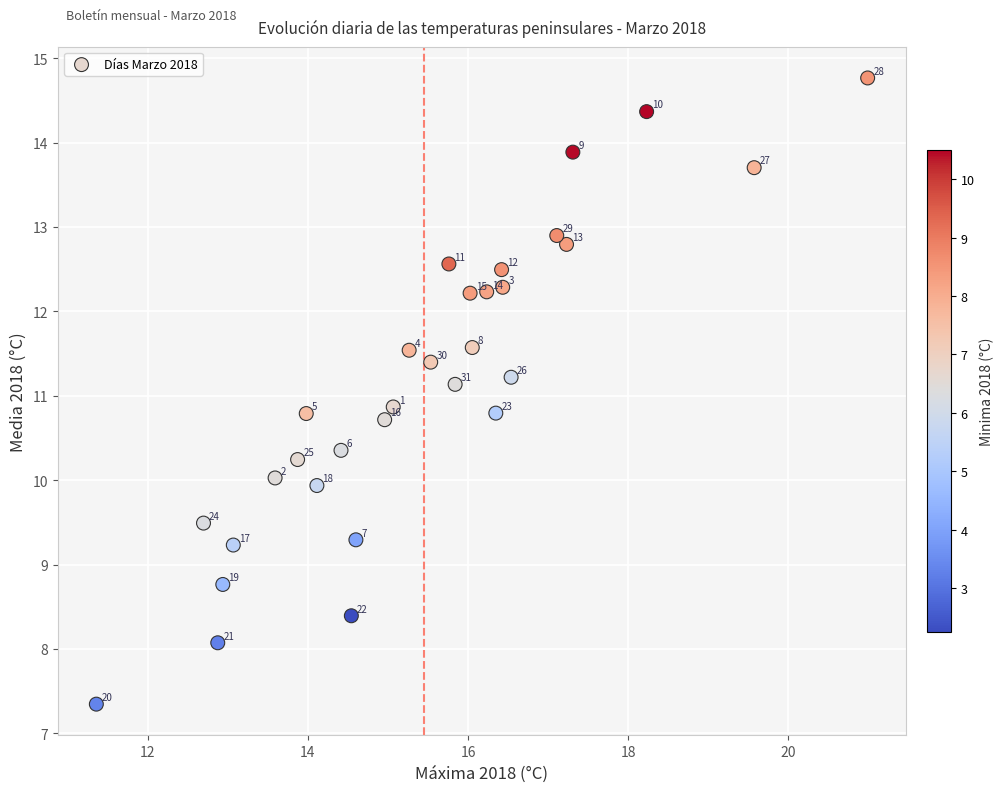

What Y value in the scatter plot is closest to 11?

10.9